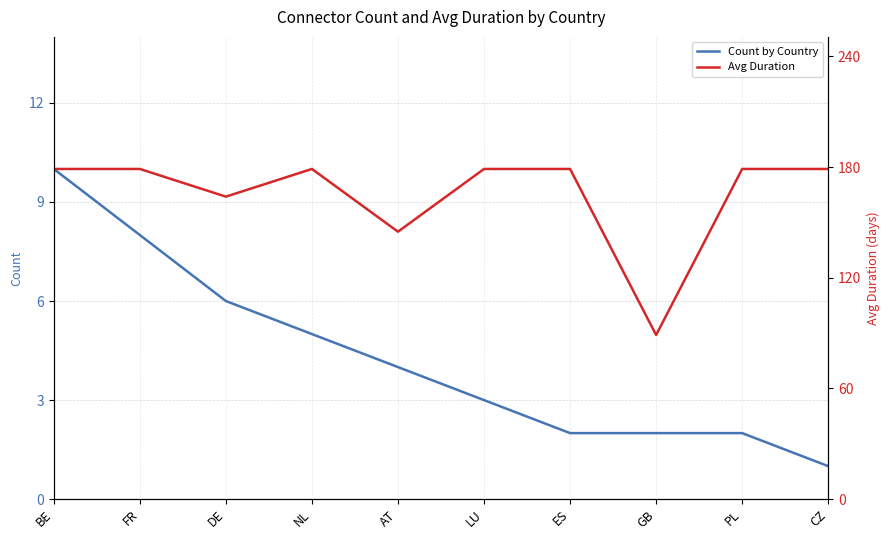

What are all the series names shown in the legend?

Count by Country, Avg Duration